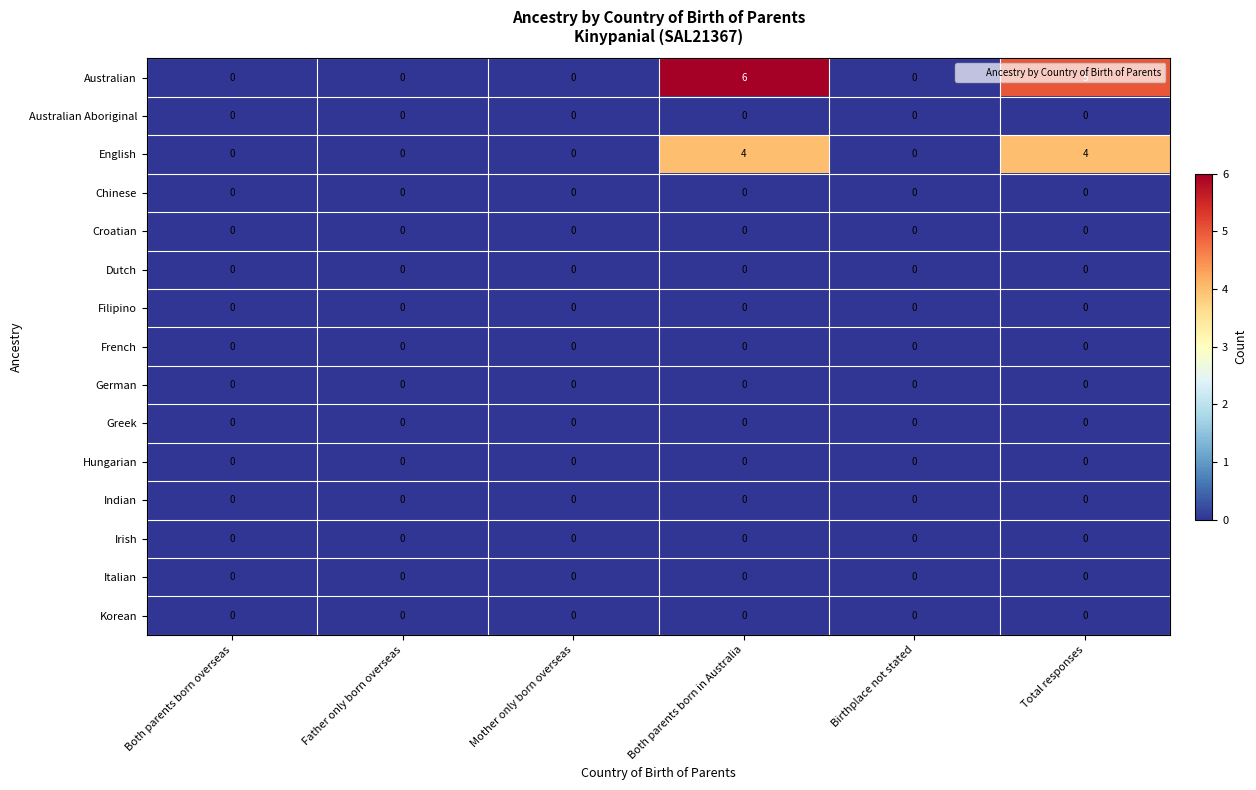

How many categories are shown in the chart?

6